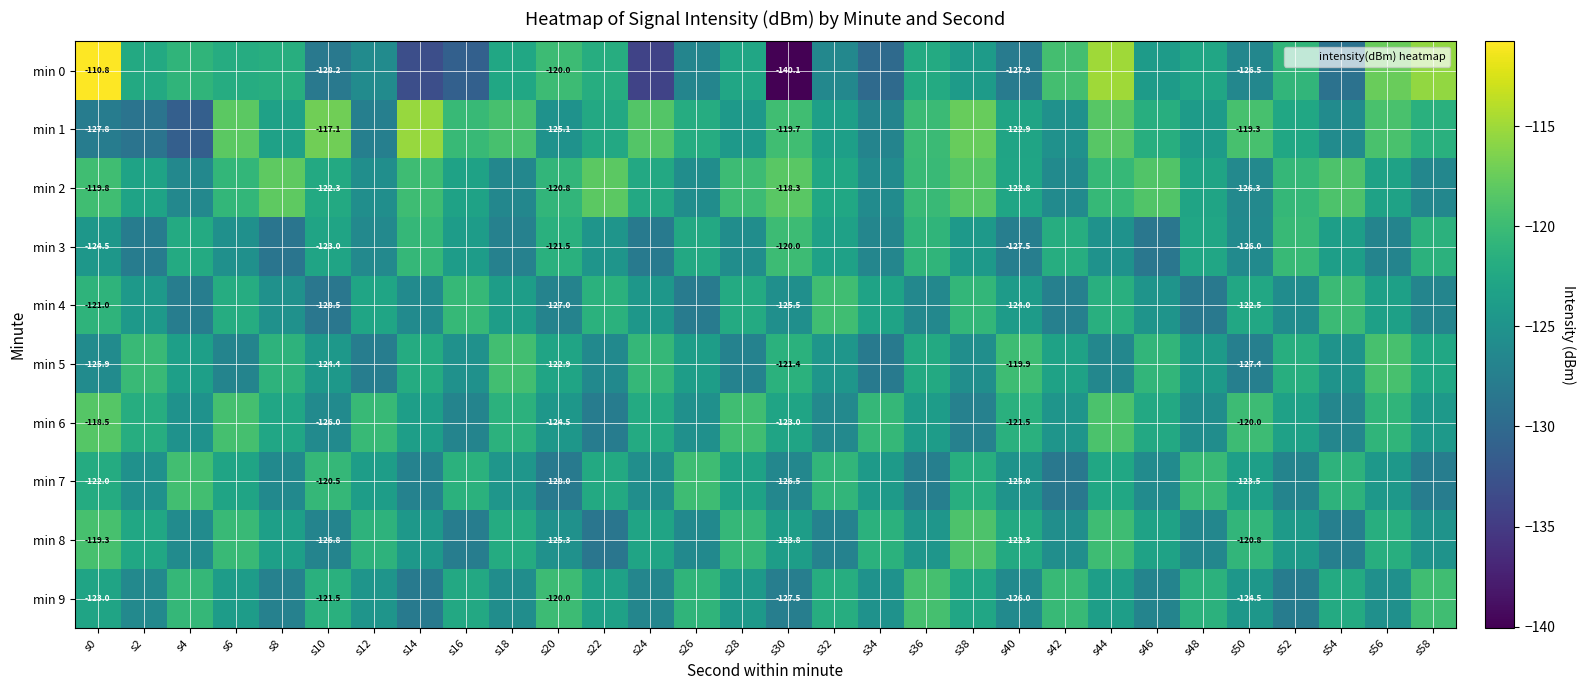

Is it true that min 3 equals -68.4 at s56?

False